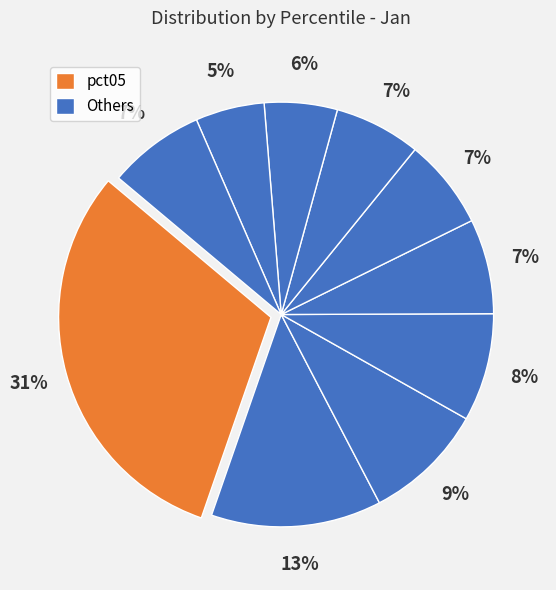

To the nearest percent, what is the difference between the largest and smallest slice percentages?

26%